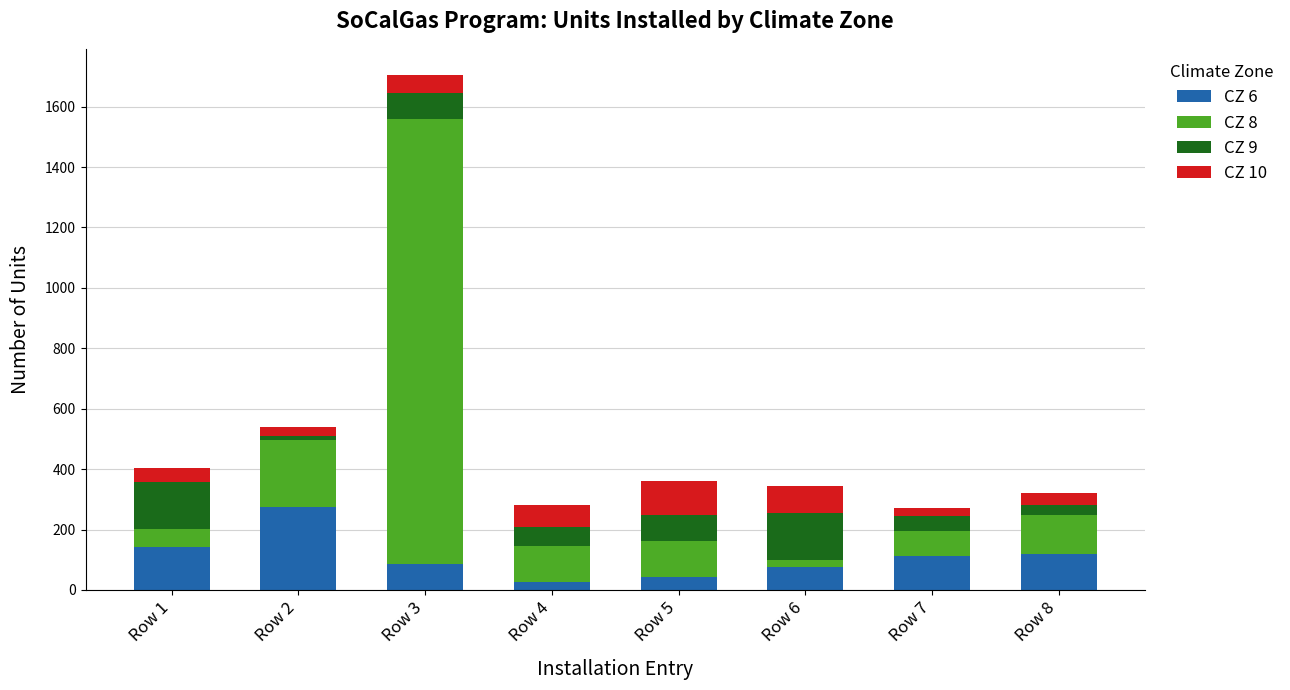

Which category has the highest value in the CZ 6 series?

Row 2